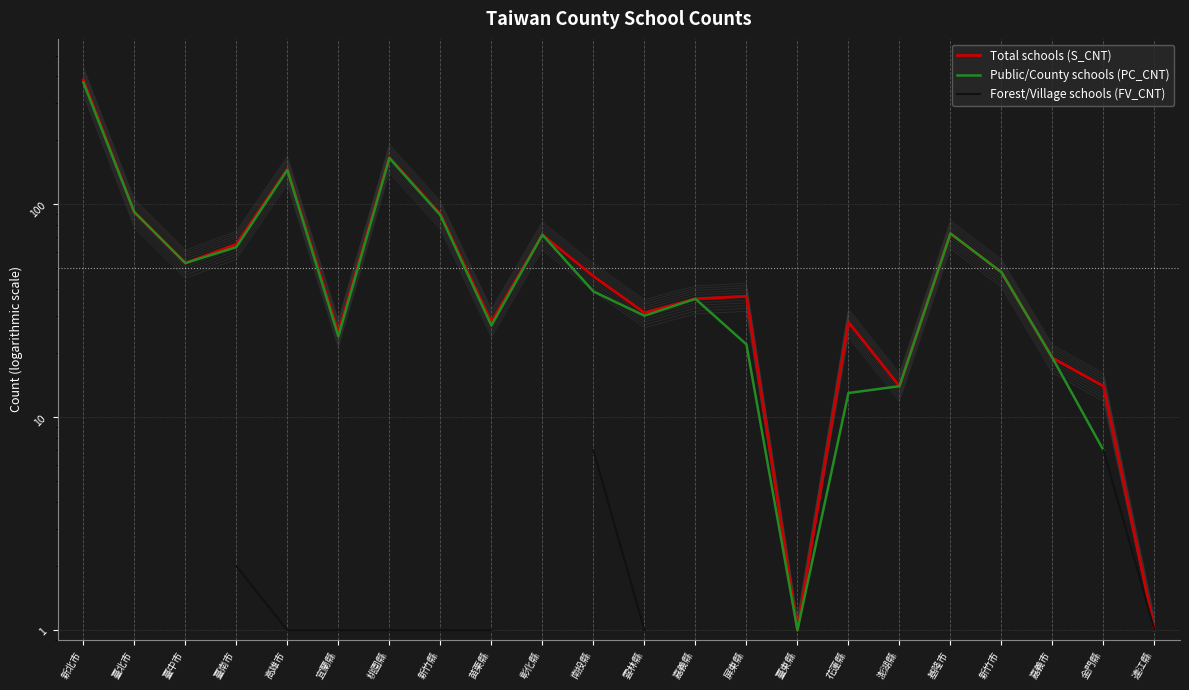

What is the lowest value of the Total schools (S_CNT) series?

1.0